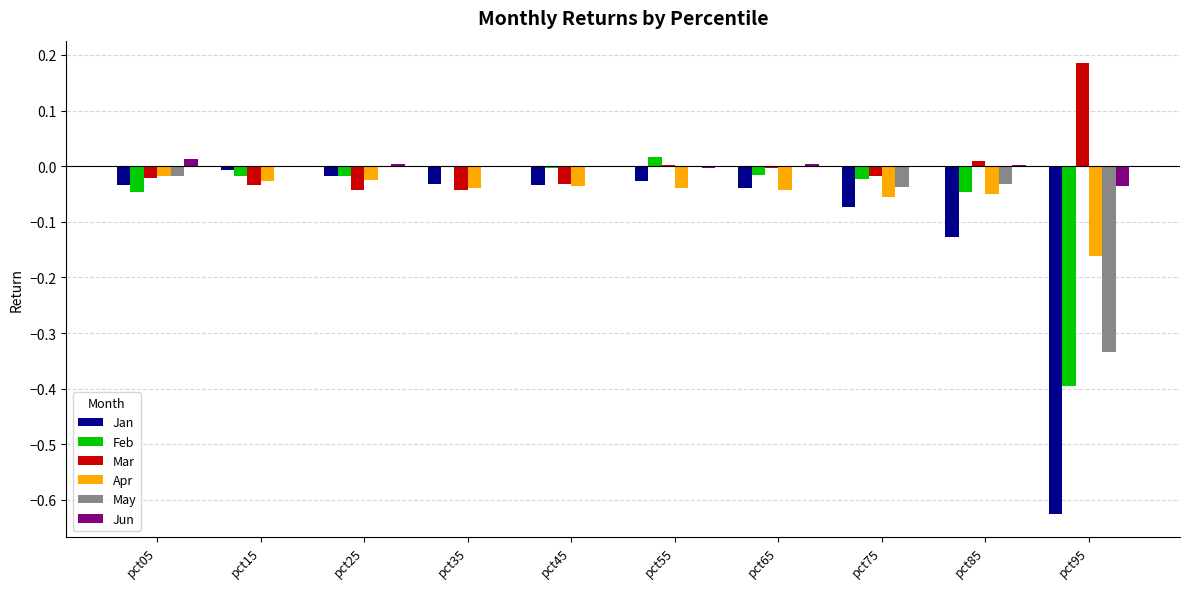

How many categories are shown in the chart?

10